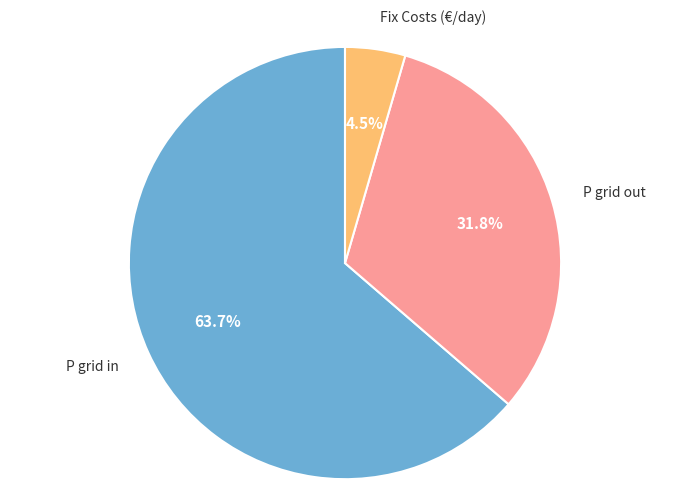

Does any single category account for the majority?

Yes